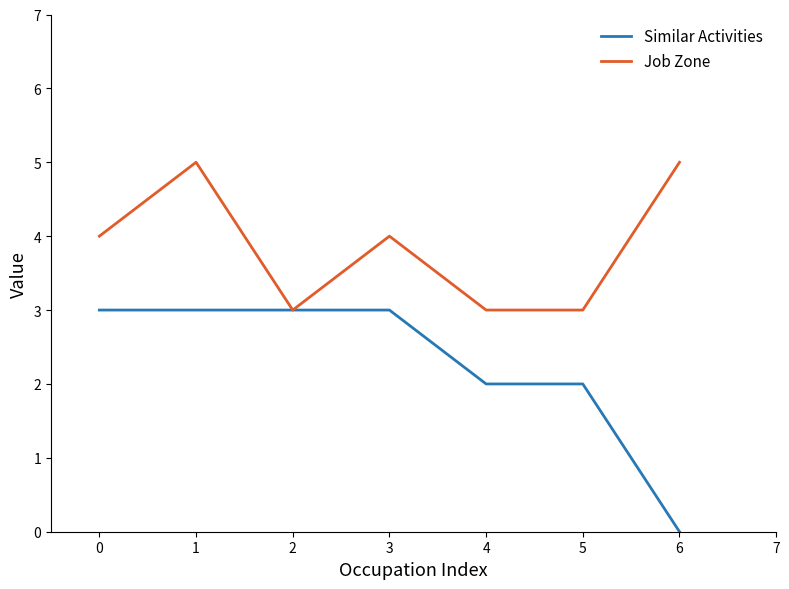

Which series has the largest range (max minus min)?

Similar Activities